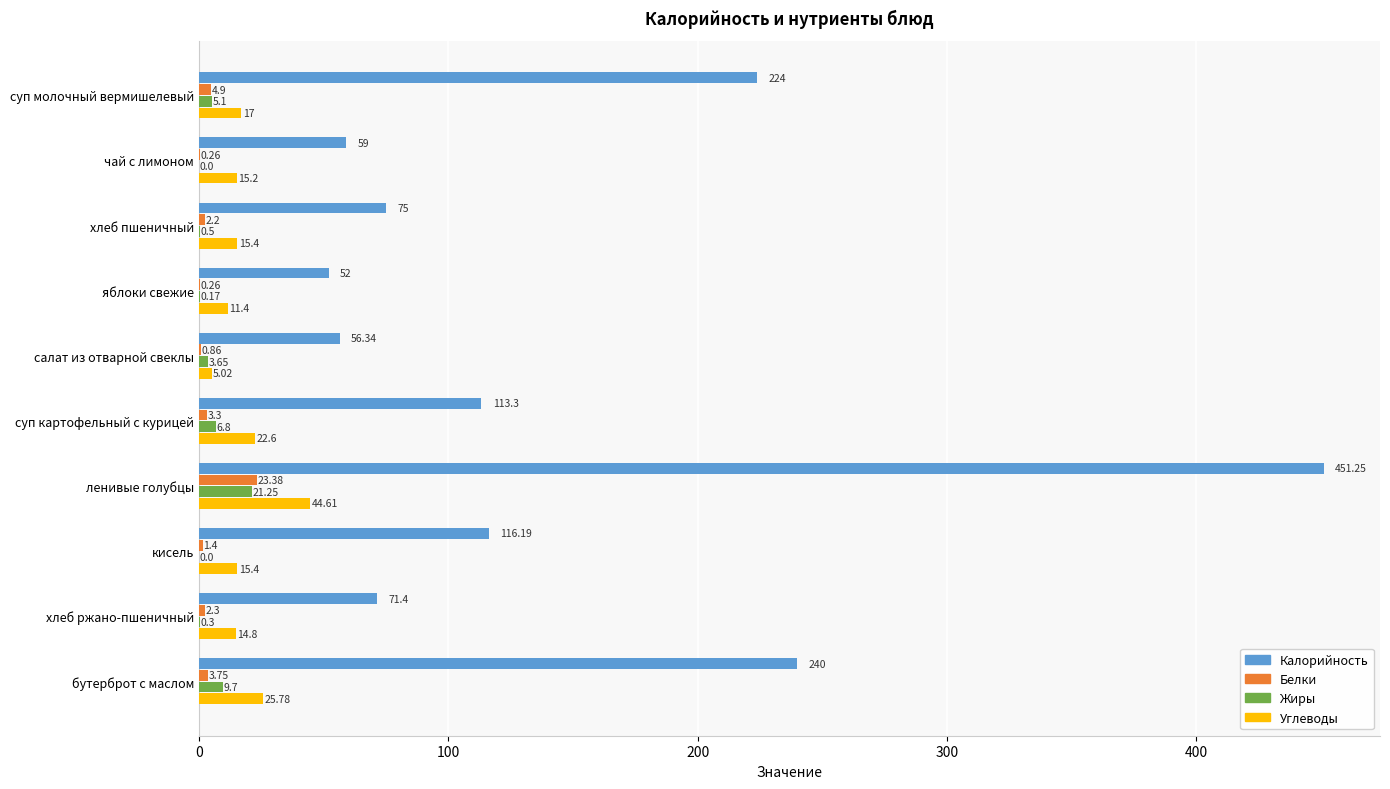

At which label is Жиры closest to 10?

бутерброт с маслом